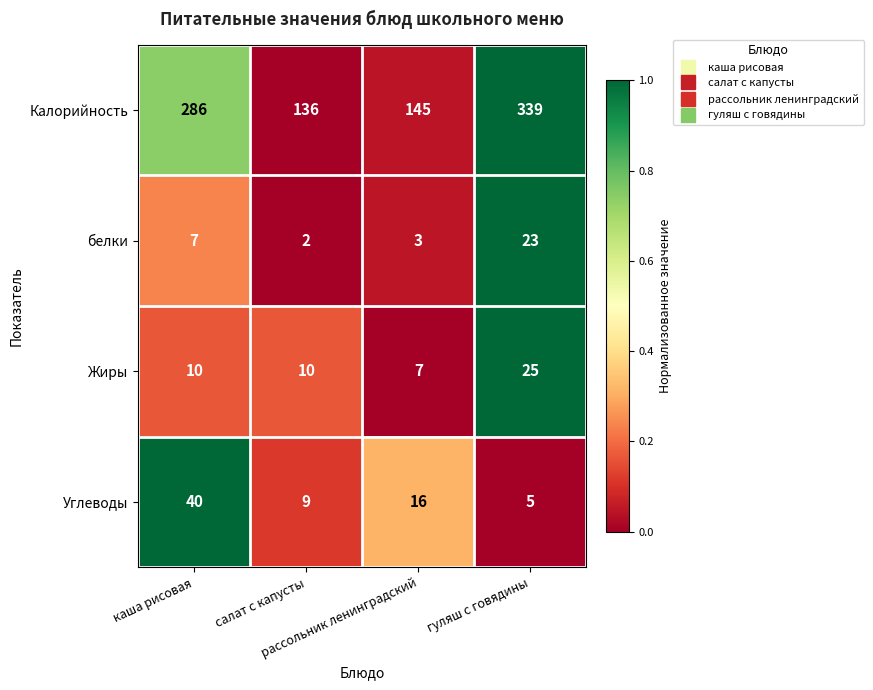

Rank the series by their maximum value, from lowest to highest.

белки, Жиры, Углеводы, Калорийность